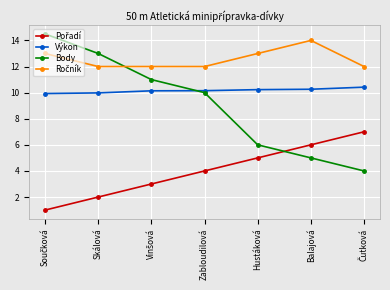

What is the average value of the Body series?

9.1